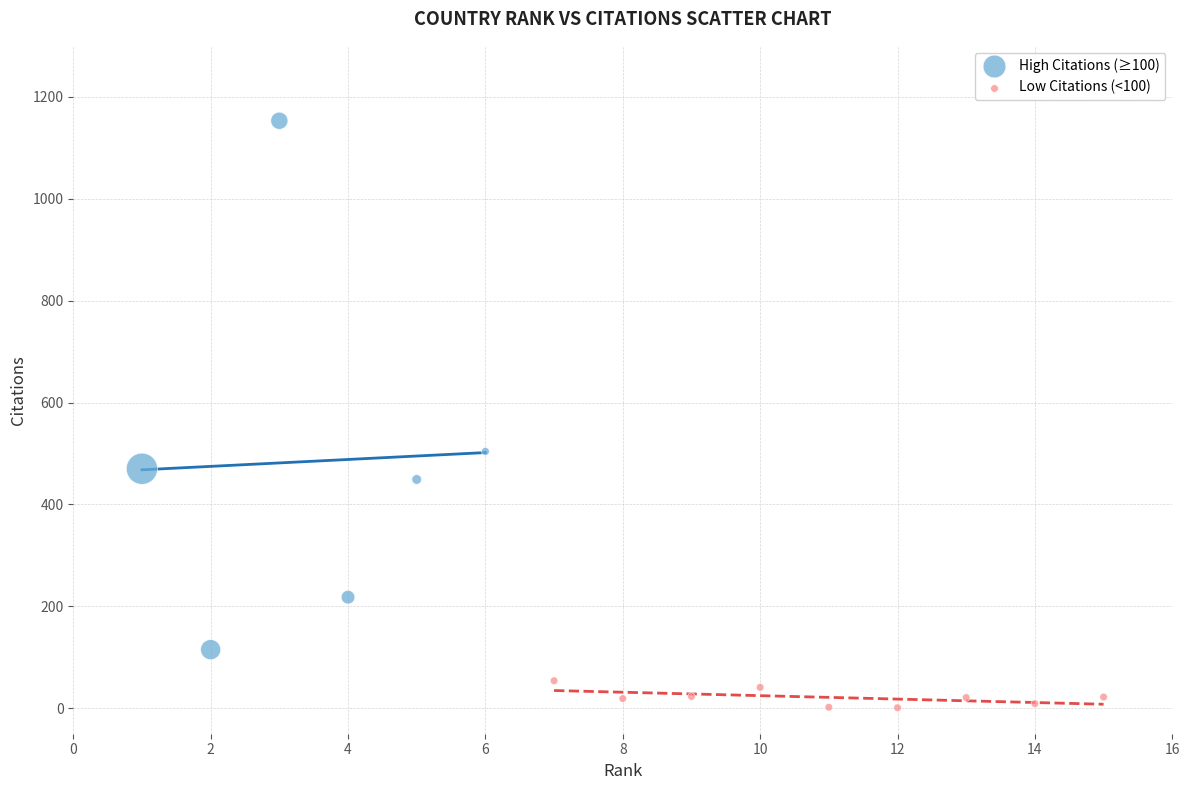

What are all the series names shown in the legend?

High Citations (≥100), Low Citations (<100)